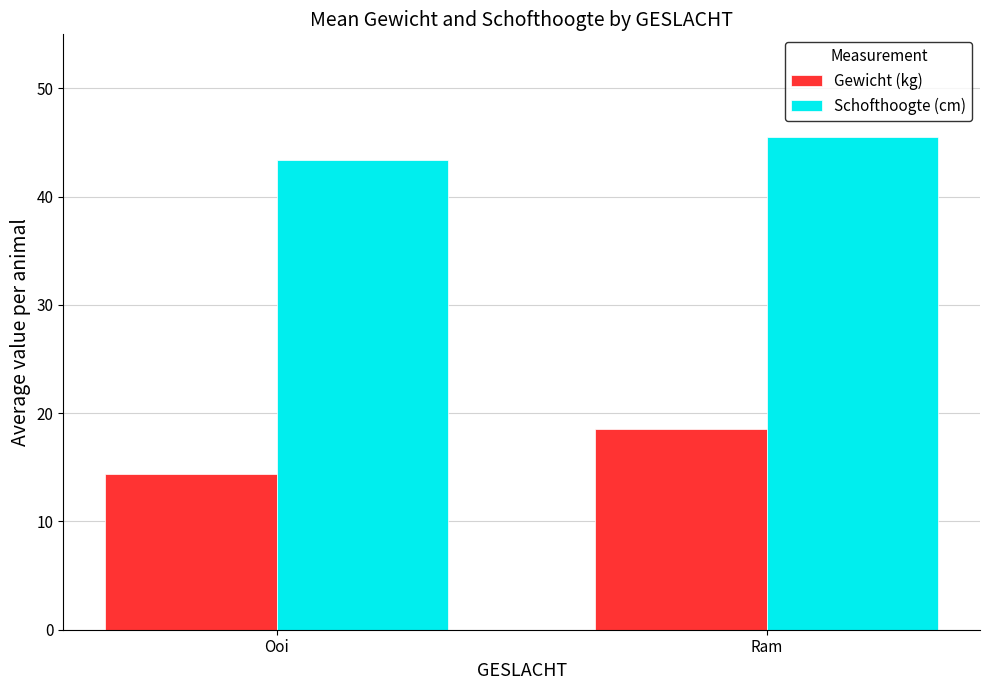

Reading right to left, extract all data points from this chart.

Gewicht (kg): 18.6	14.4
Schofthoogte (cm): 45.5	43.4